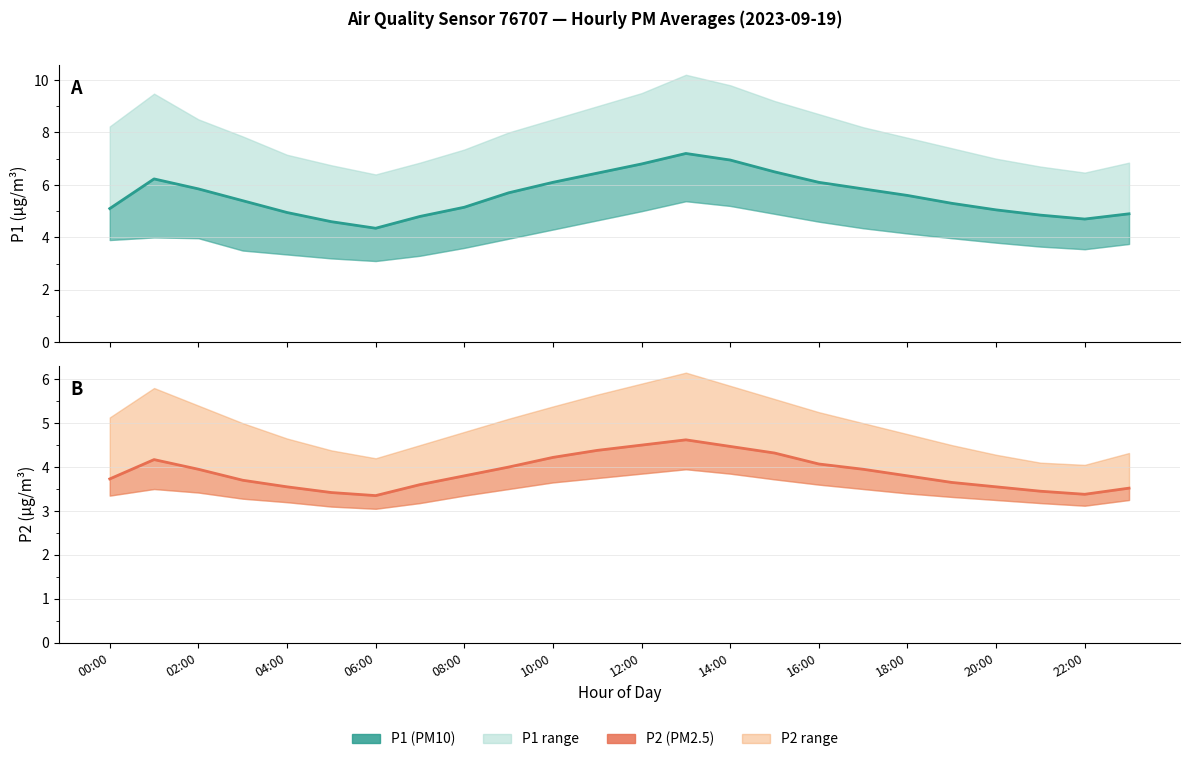

What is the value of the P2 mean point at the 21st from the left?

3.5